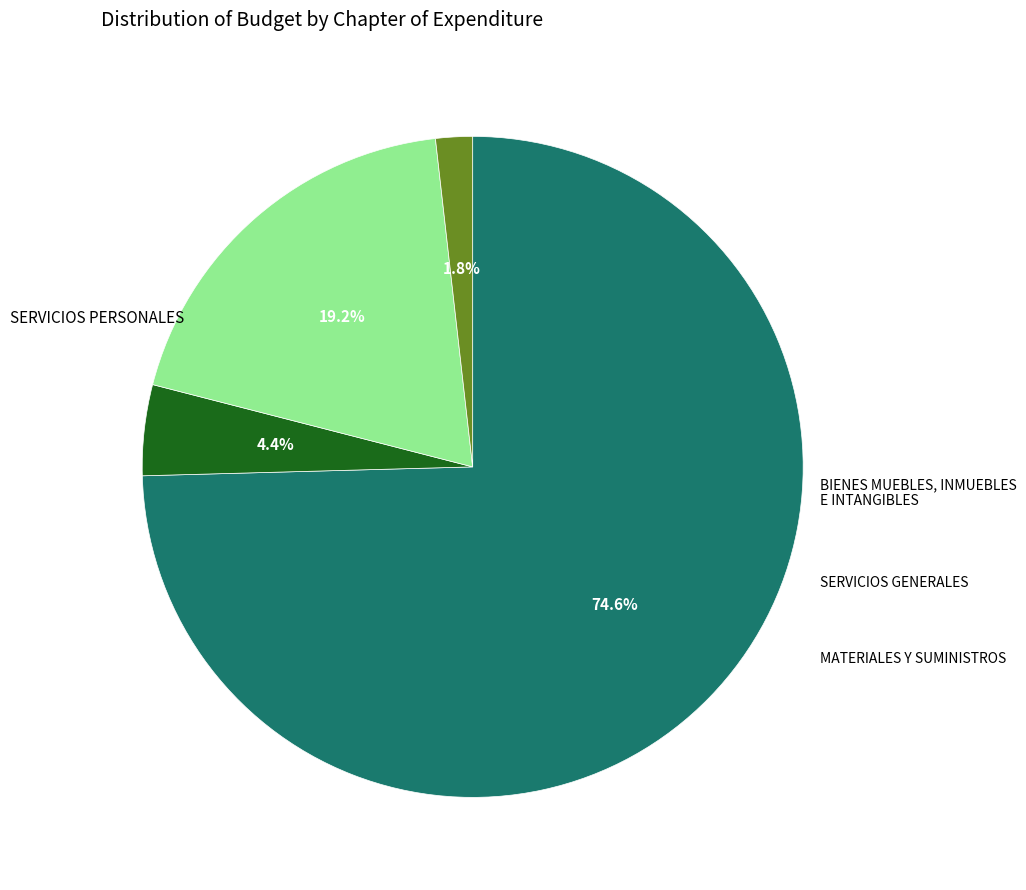

Is there a majority slice in this chart?

Yes